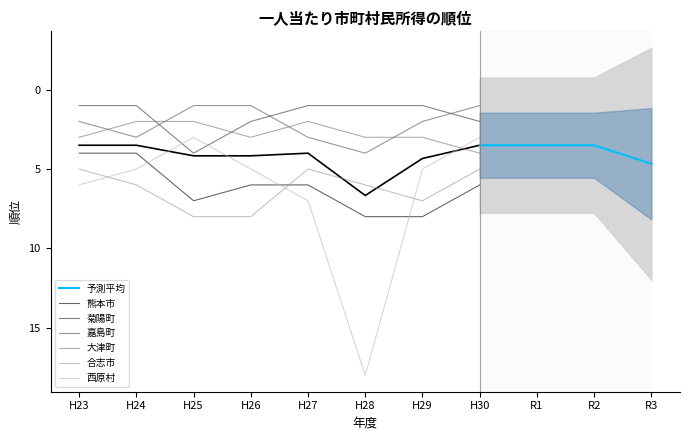

What is the total value across all series at H26?

25